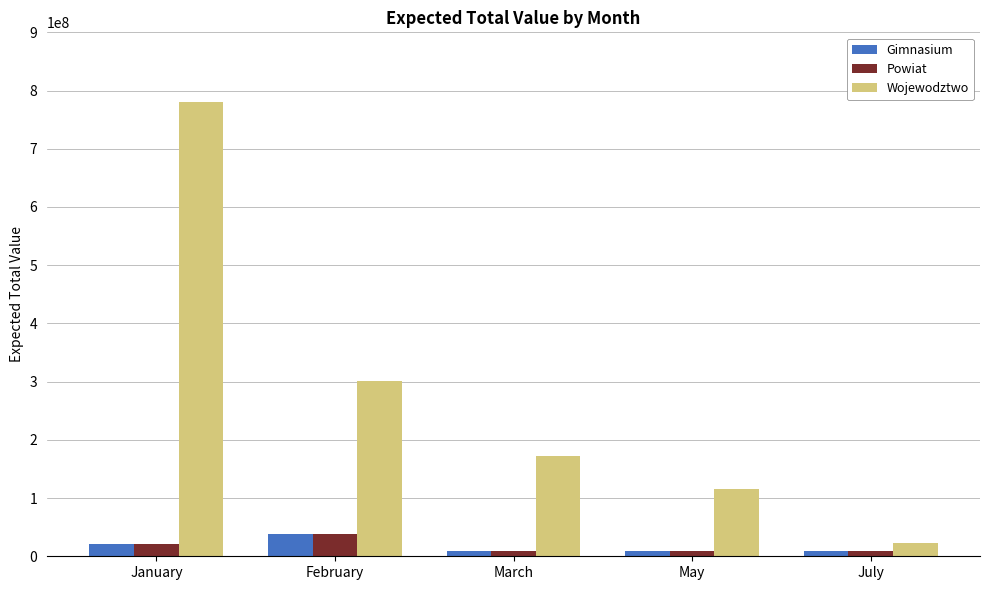

At which label does Wojewodztwo first exceed 171846045?

January